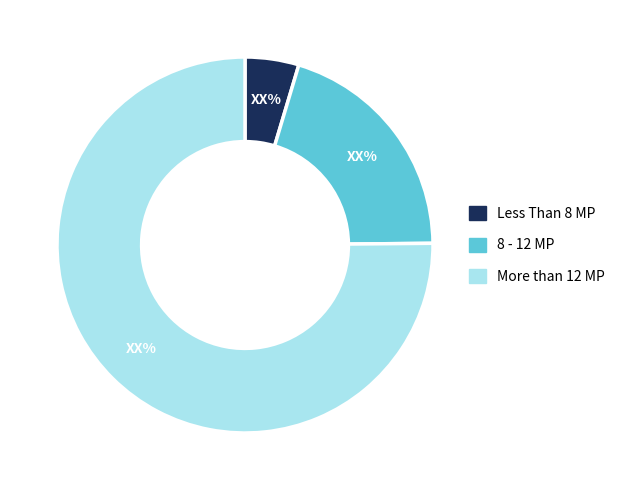

What is the largest slice in the pie chart?

More than 12 MP